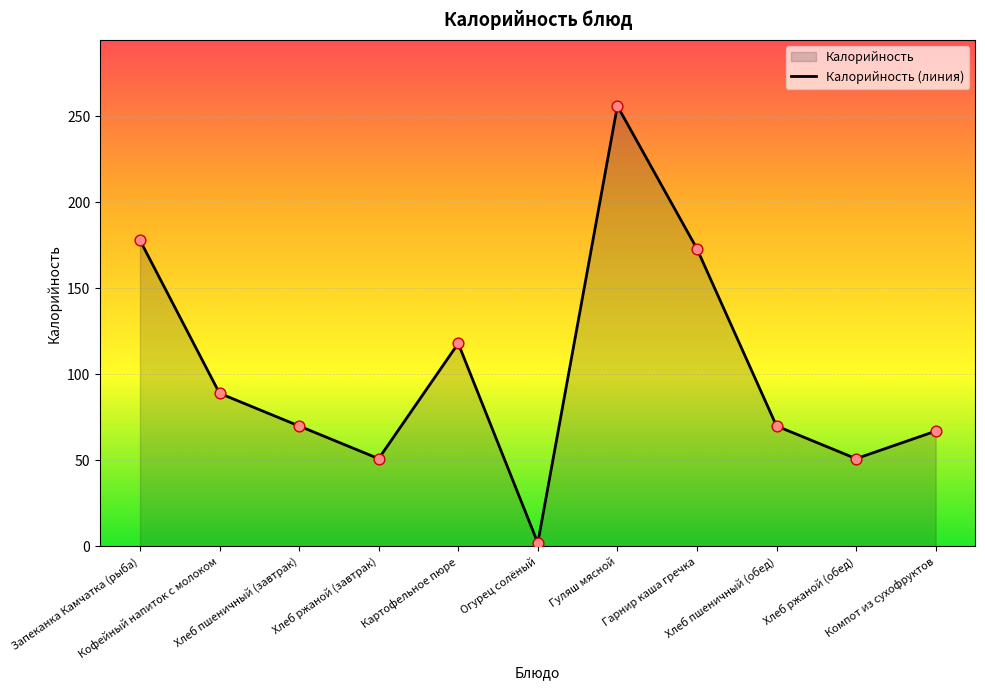

Between Гуляш мясной and Гарнир каша гречка, which is larger?

Гуляш мясной